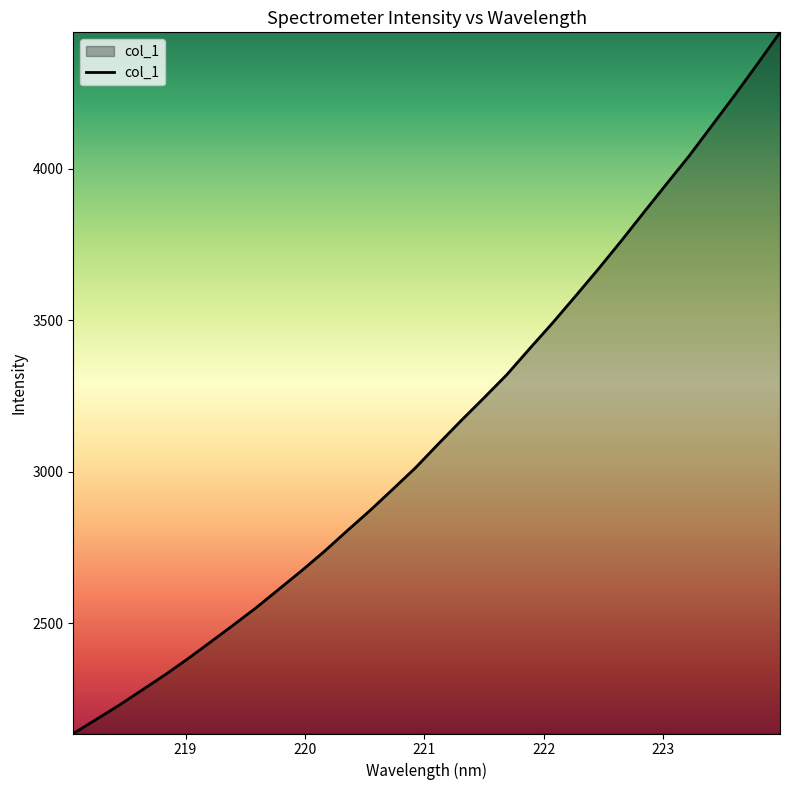

What is the minimum value shown in the chart?

2135.9